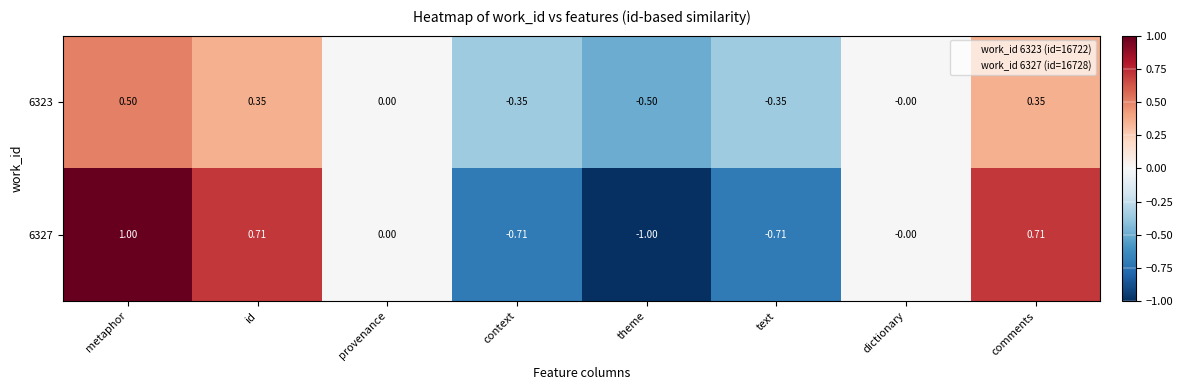

At which category is the sum across all series the highest?

metaphor